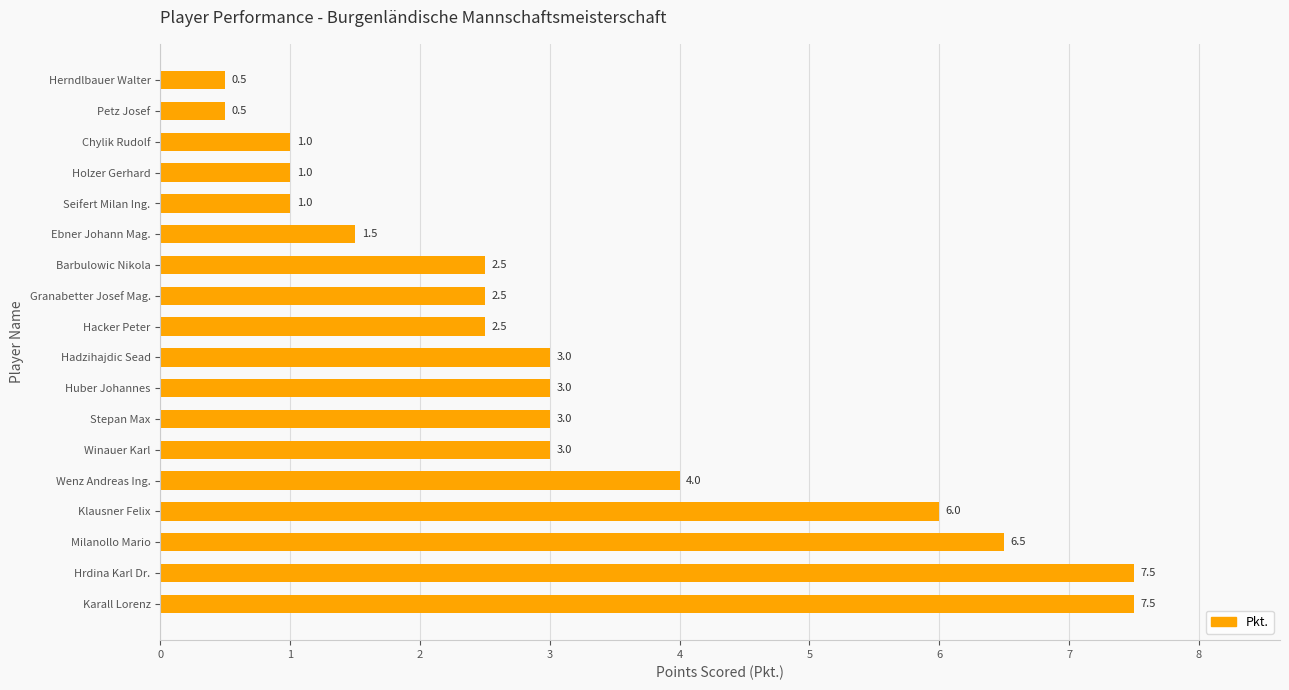

Does the chart contain any negative values?

No